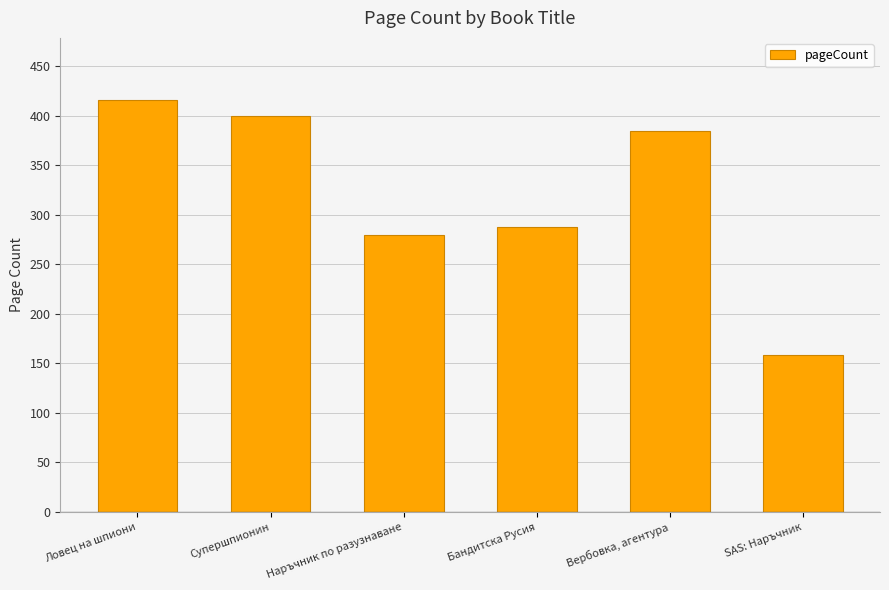

How many values are below 384?

3